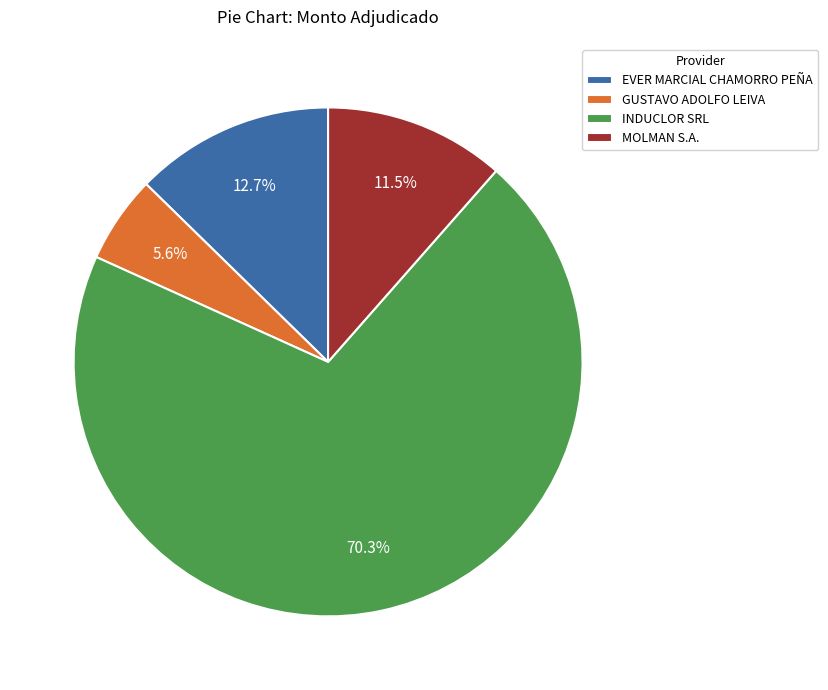

True or false: EVER MARCIAL CHAMORRO PEÑA accounts for 20% of the total.

False